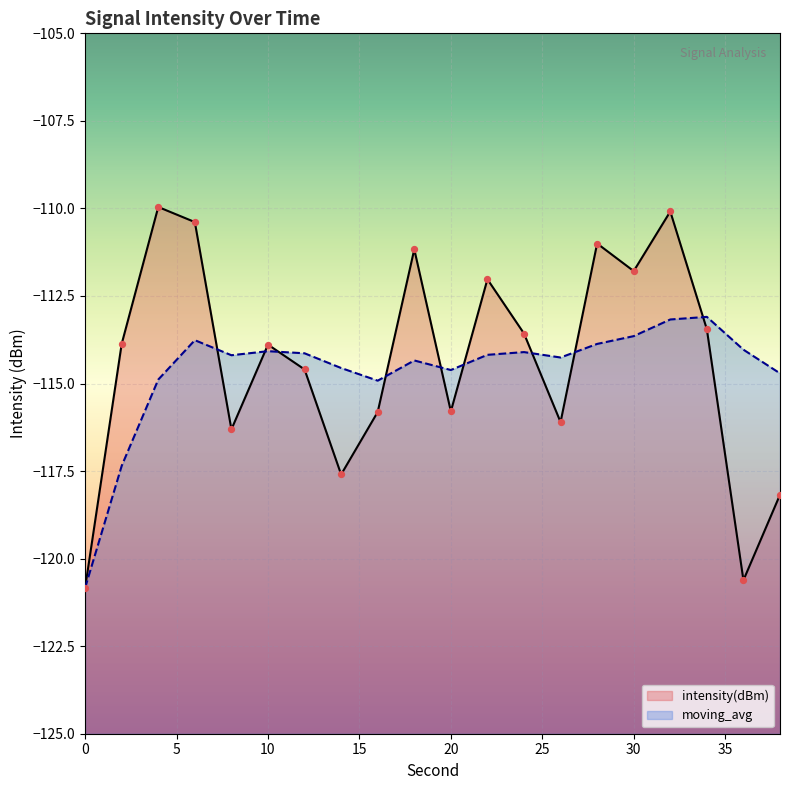

What is the total value across all series at 12?

-228.7